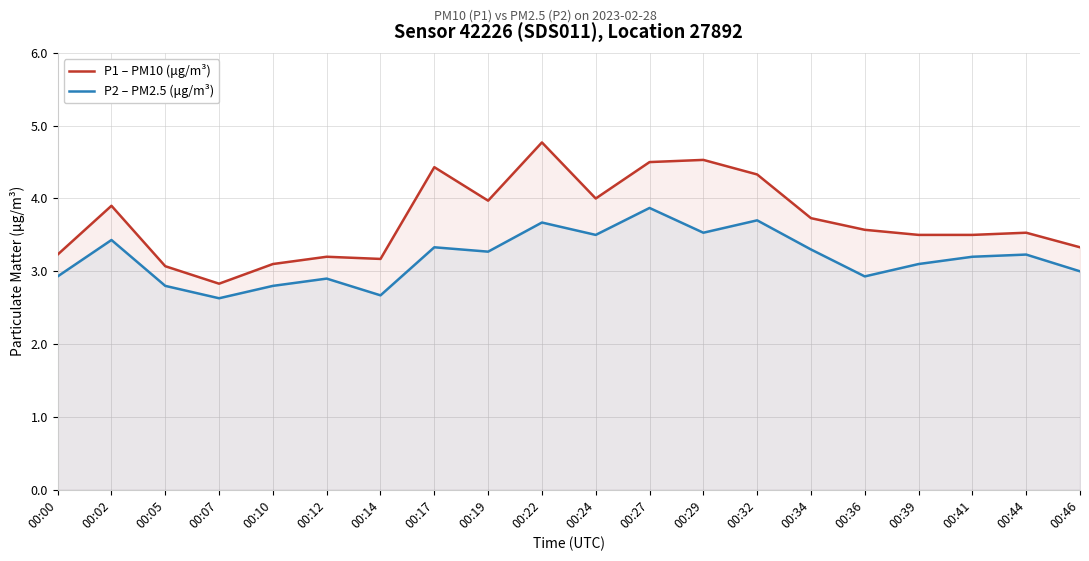

Which has a higher value, 00:44 or 00:14?

00:44